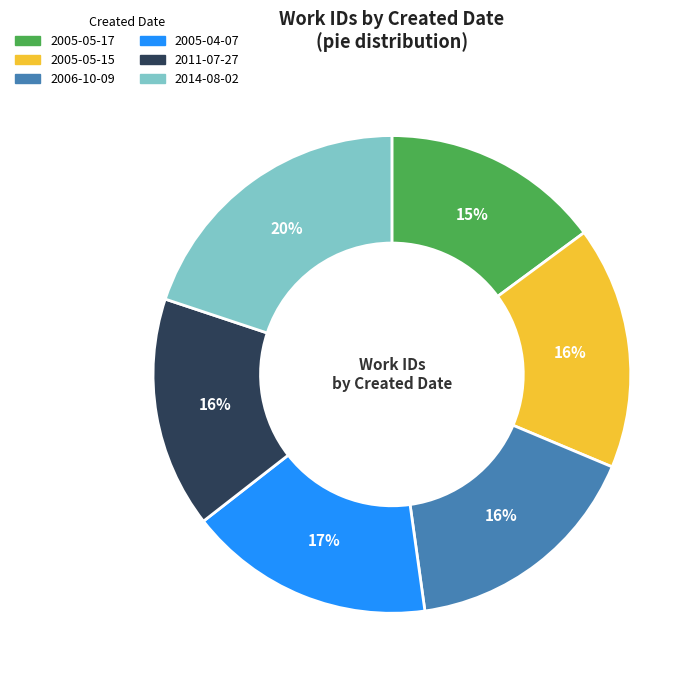

Is 2011-07-27 the majority of the pie?

No